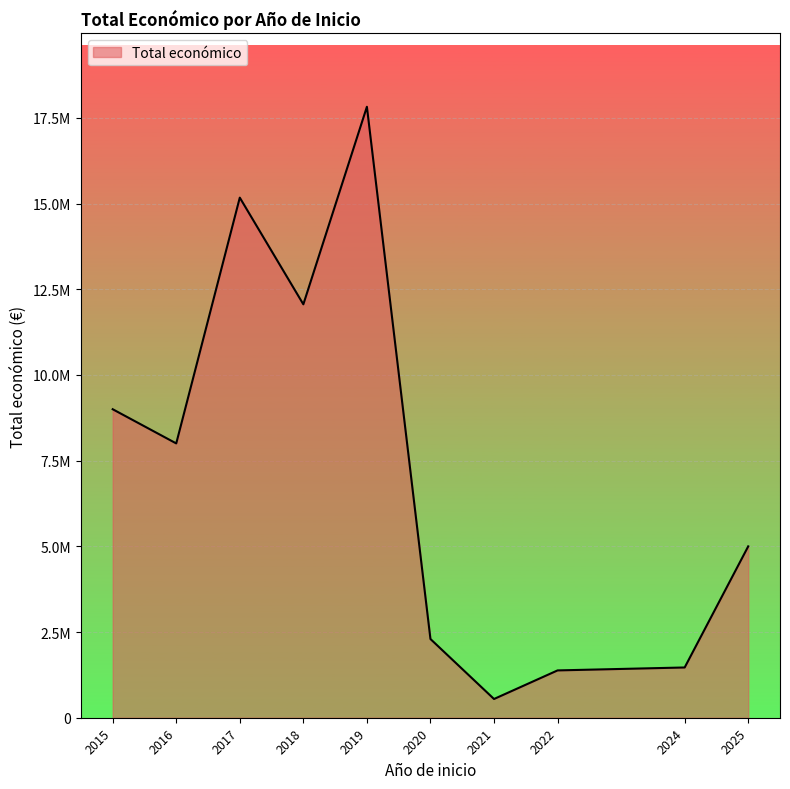

Is this an area chart (filled region under the line)?

Yes